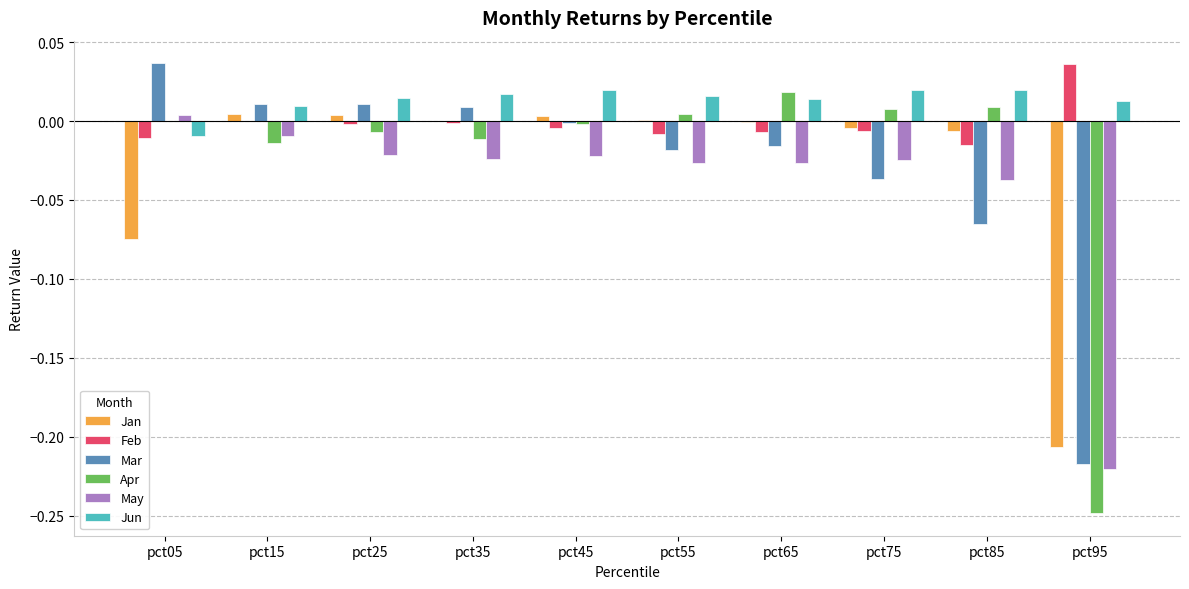

Is the value of Jan at pct45 greater than the value of Mar at pct95?

Yes